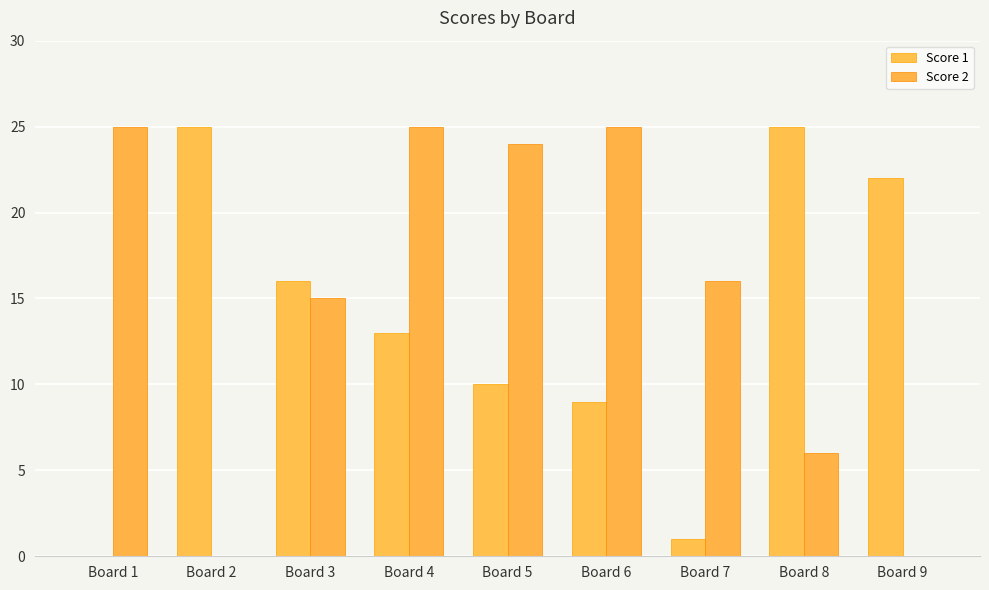

Which series has the largest range (max minus min)?

Score 1